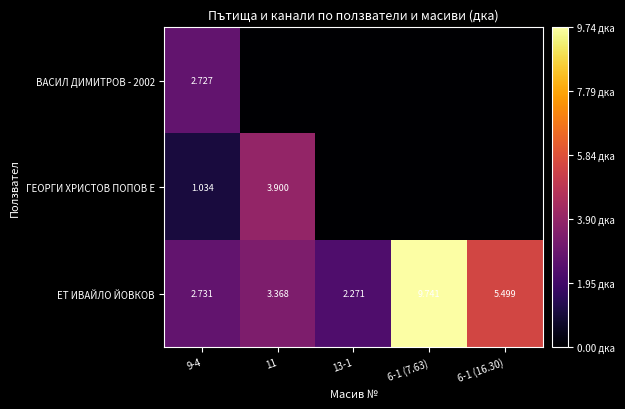

The ВАСИЛ ДИМИТРОВ - 2002 series shows 0.0 at 6-1 (7.63). True or false?

True